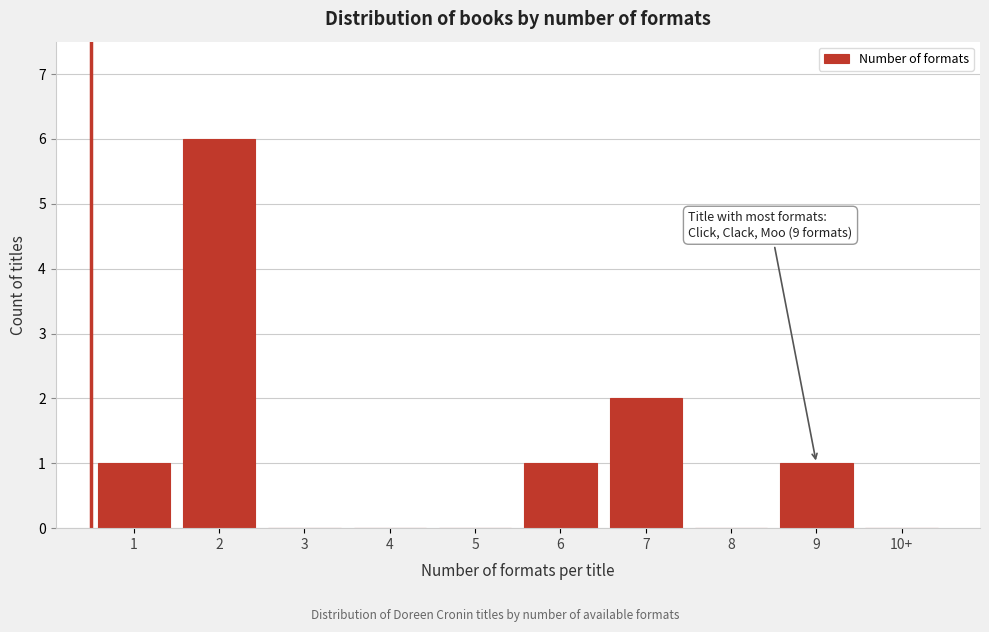

Reading right to left, extract all data points from this chart.

10+=0	9=1	8=0	7=2	6=1	5=0	4=0	3=0	2=6	1=1